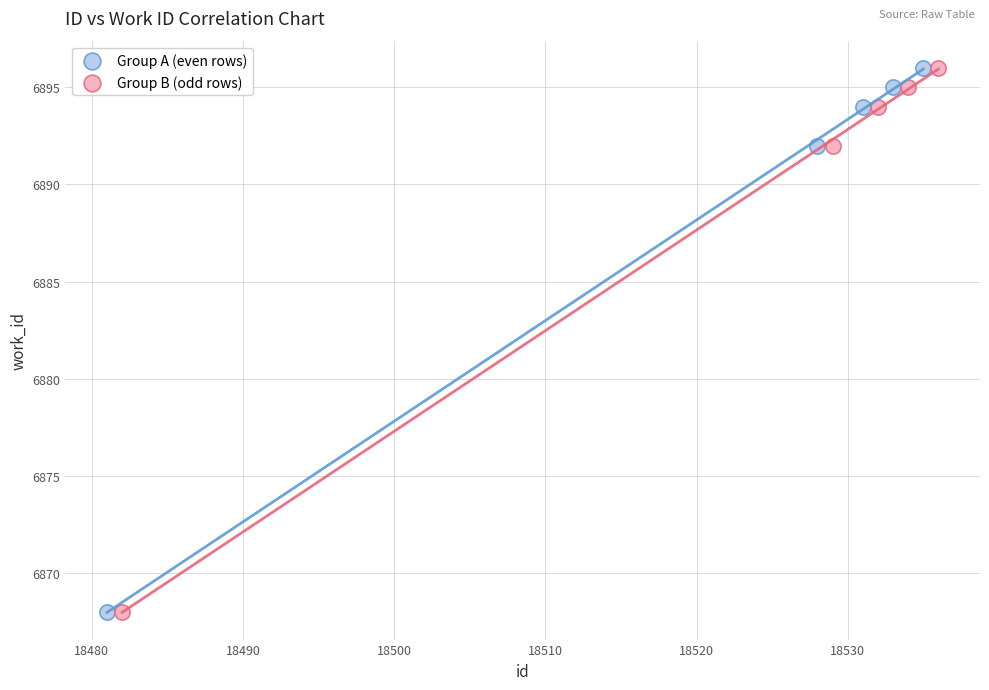

What are all the series names shown in the legend?

Group A (even rows), Group B (odd rows)